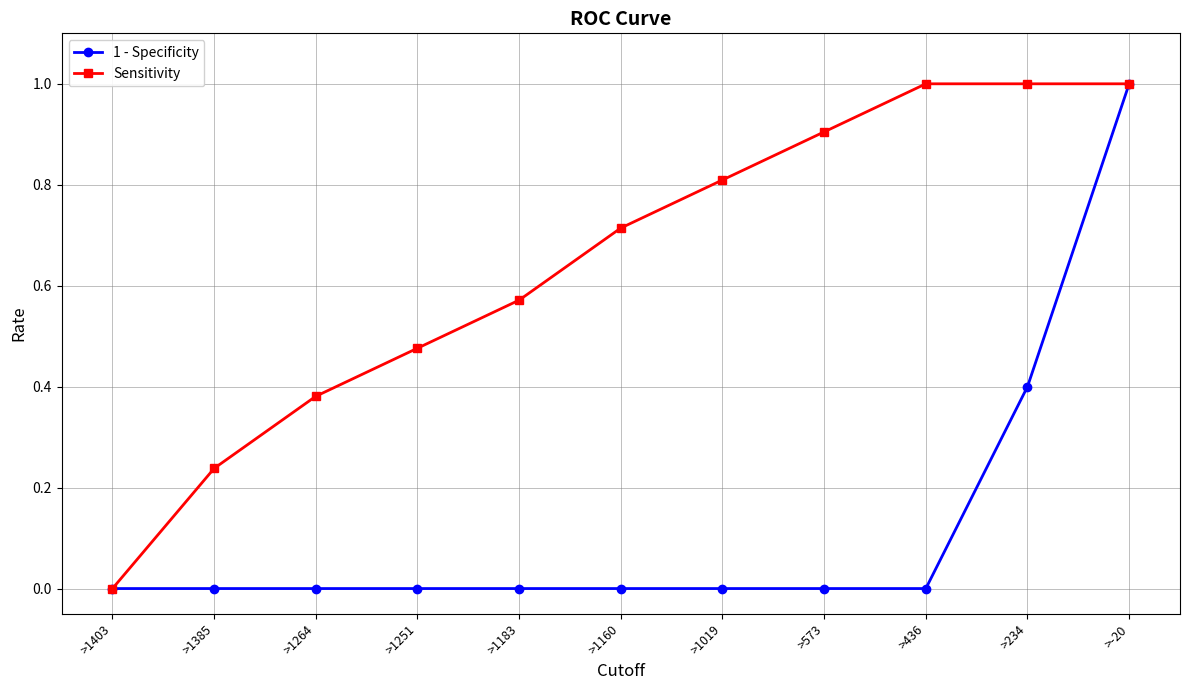

What is the spread (max minus min) of values at >573?

0.9